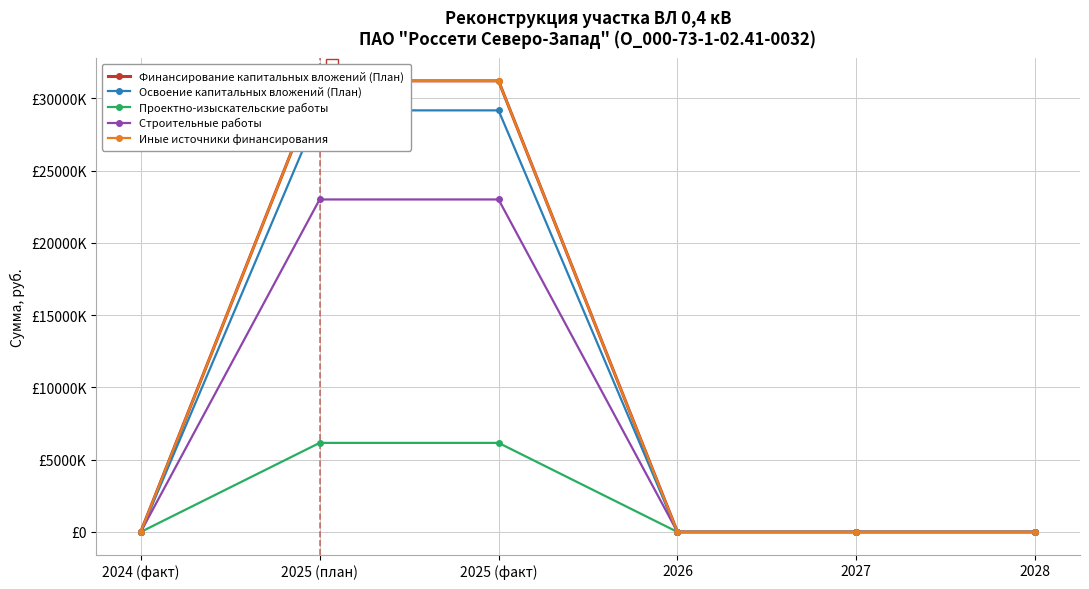

What is the difference between the second highest and second lowest values in the Финансирование капитальных вложений (План) series?

31203663